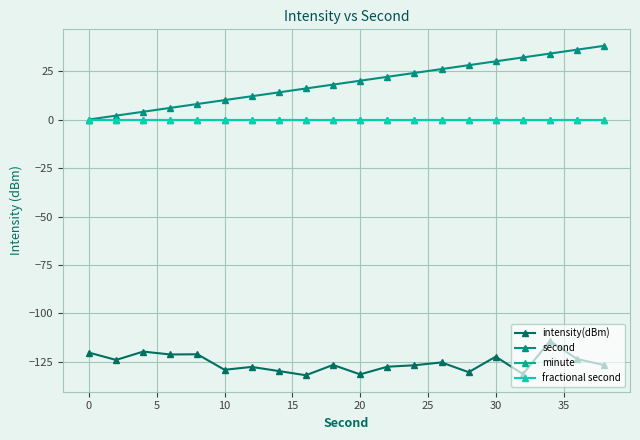

What is the difference between the maximum and minimum values in the intensity(dBm) series?

17.7